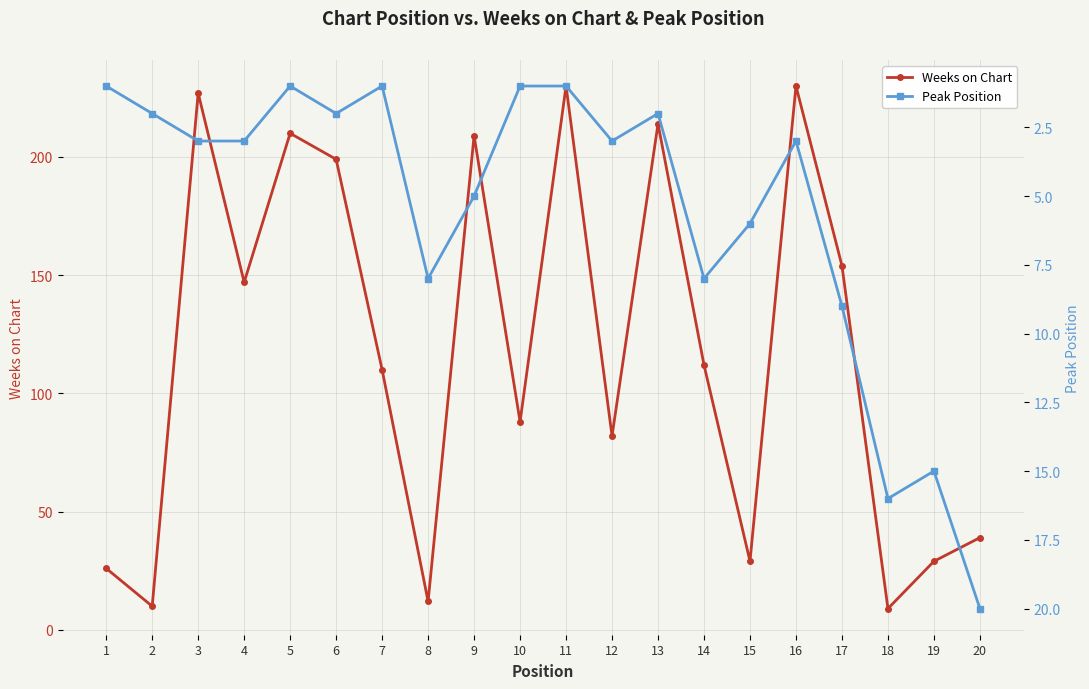

What is the difference between the maximum and minimum values in the Weeks on Chart series?

221